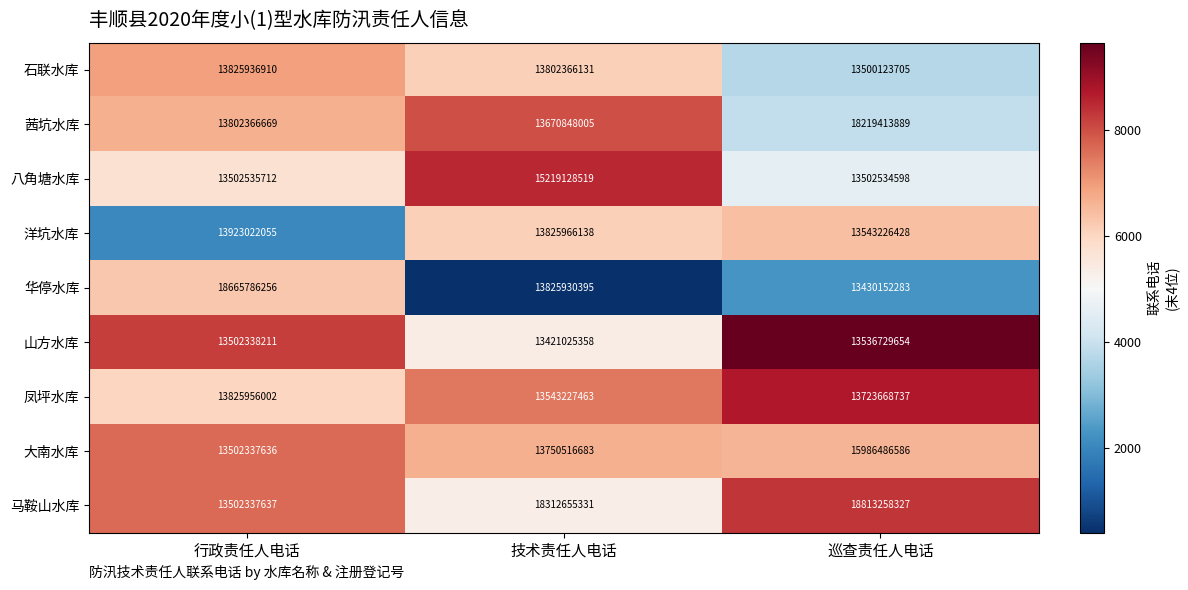

What is the spread (max minus min) of values at 行政责任人电话?

5163448620